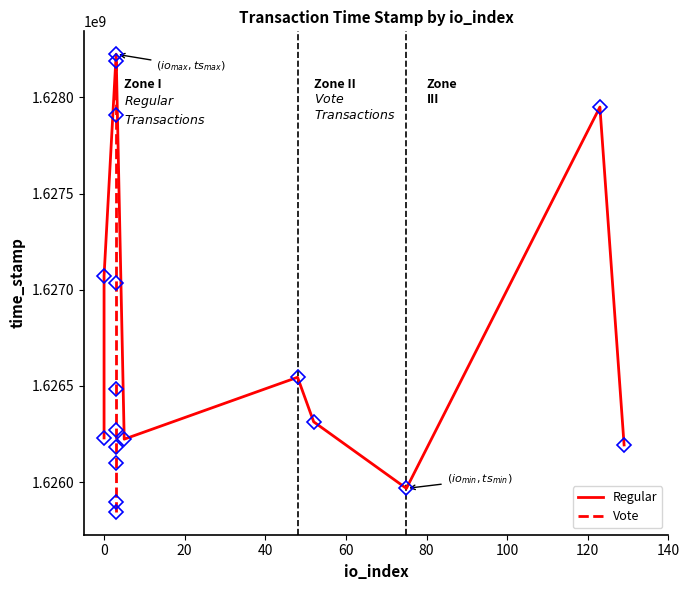

What is the label of the 3rd point from the right?

100